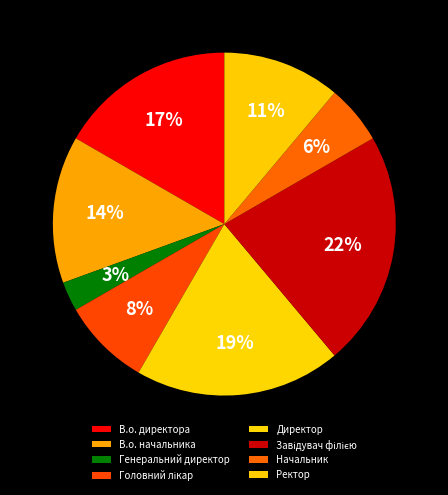

To the nearest percent, what is the average slice percentage?

12%